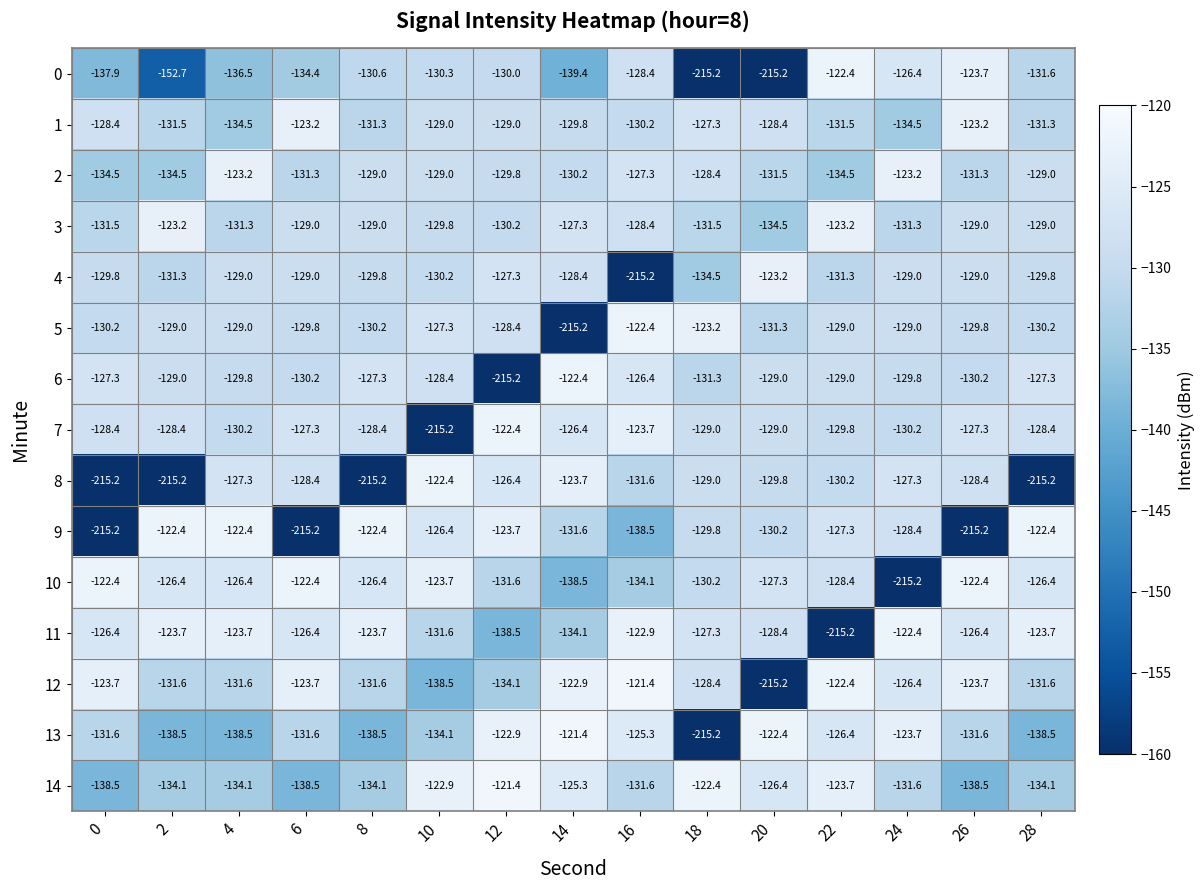

What is the total value across all series at 16?

-2007.4